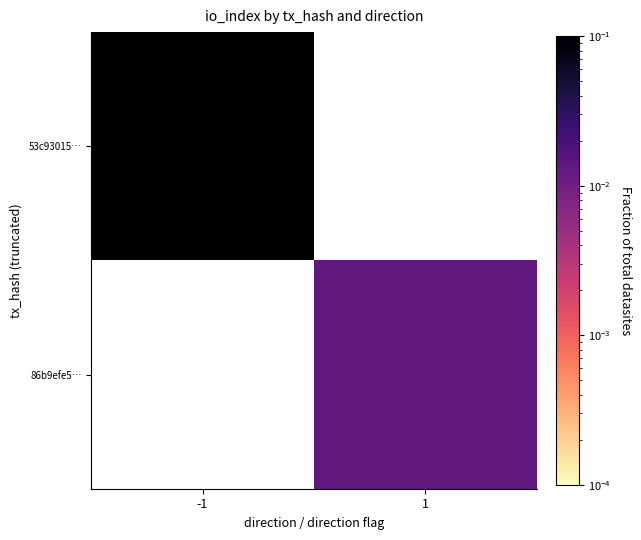

Which category has the lowest value in the 53c93015… series?

-1